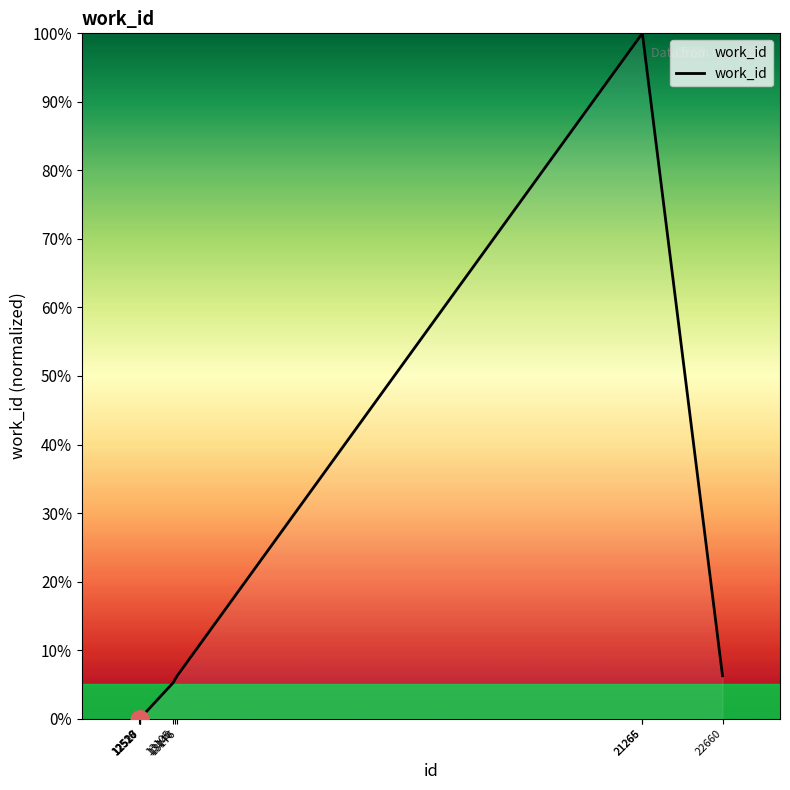

How many distinct data groups are displayed?

1